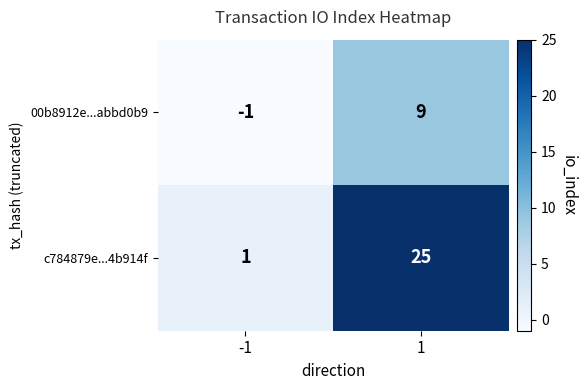

Which series has the widest spread of values?

c784879e...4b914f